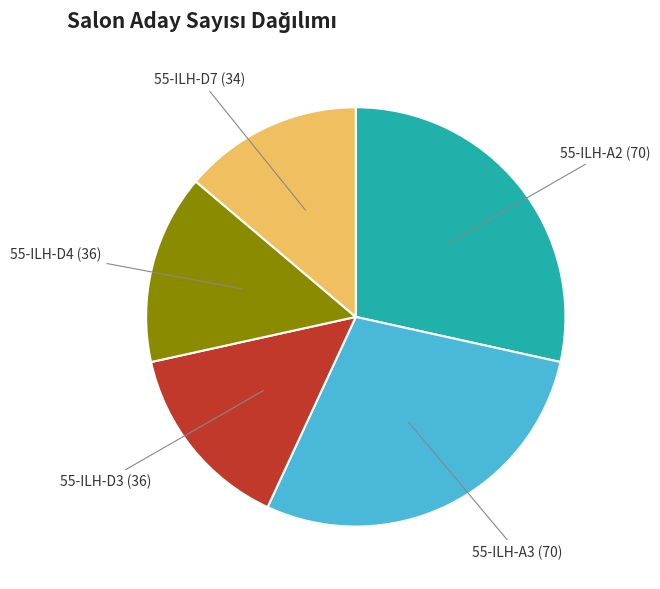

Does any single category account for the majority?

No